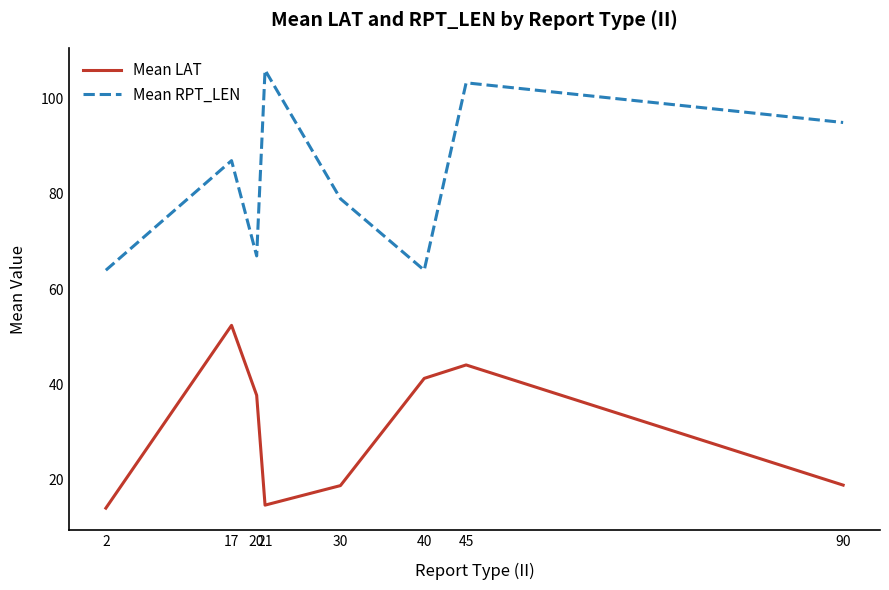

Between 20 and 45, which series saw the biggest shift?

Mean RPT_LEN